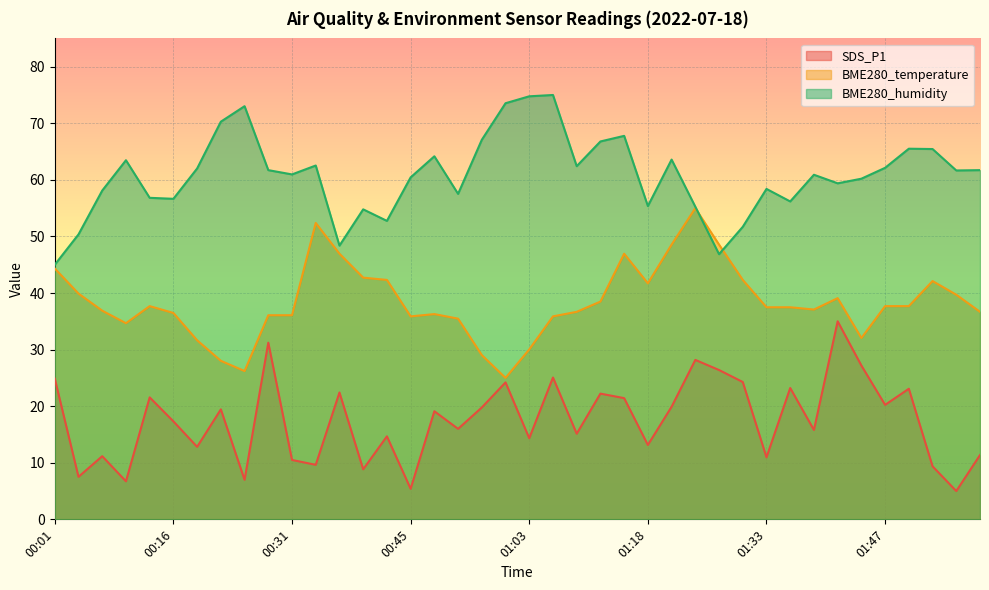

What is the difference between the BME280_humidity values at 00:31 and 01:41?

1.6